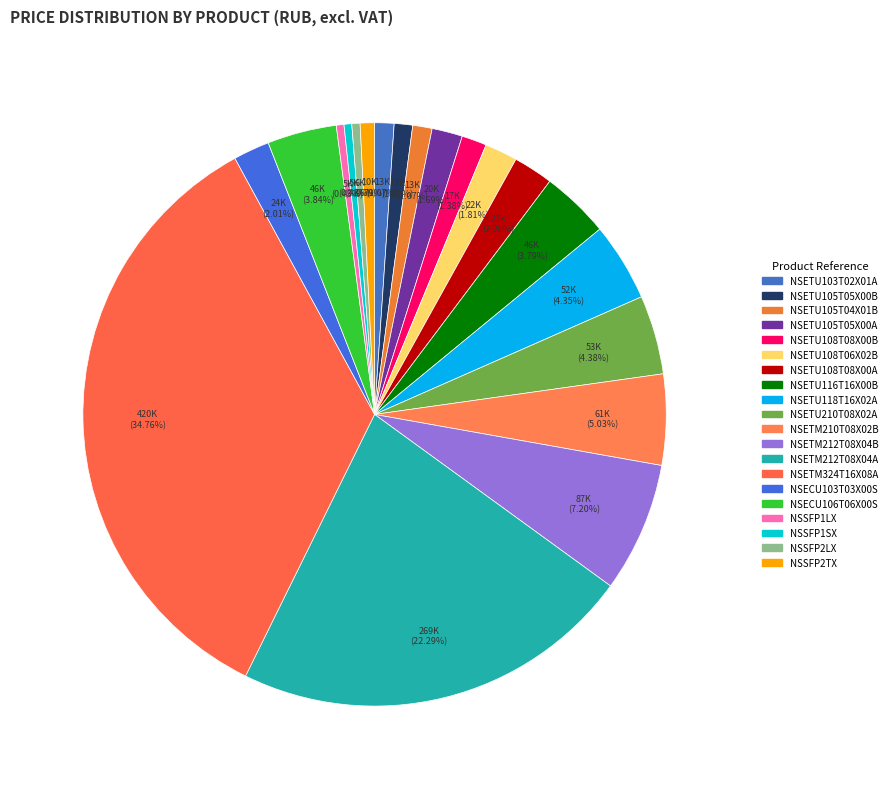

Is NSETU116T16X00B the majority of the pie?

No